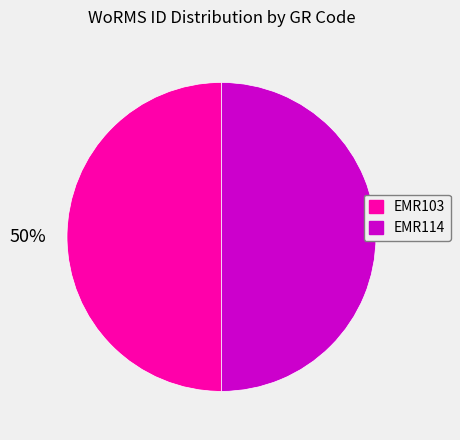

What percentage is the EMR103 slice, to the nearest percent?

50%